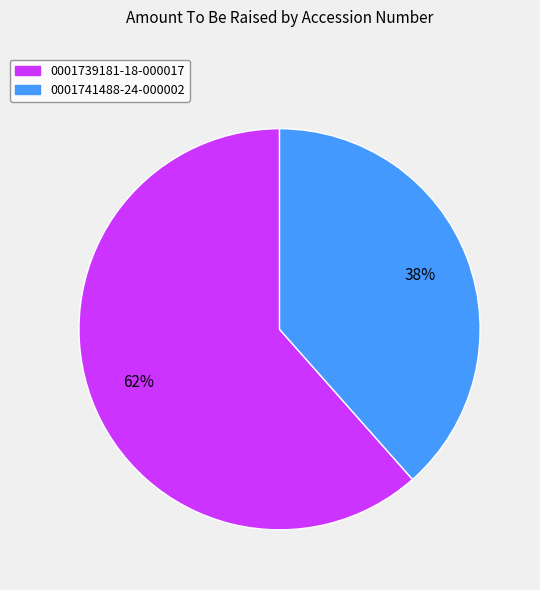

Rank the categories by value from highest to lowest.

0001739181-18-000017, 0001741488-24-000002